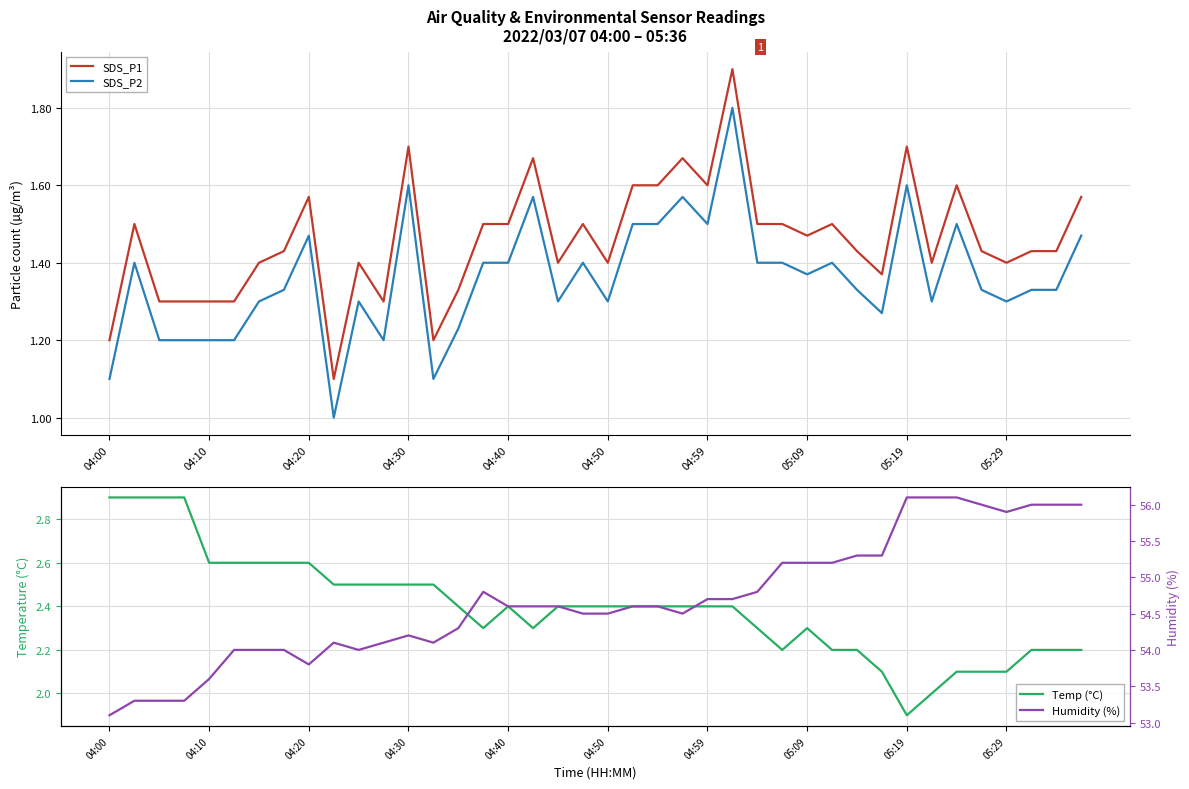

Count the Temp (°C) values in the range 2 to 3.

39